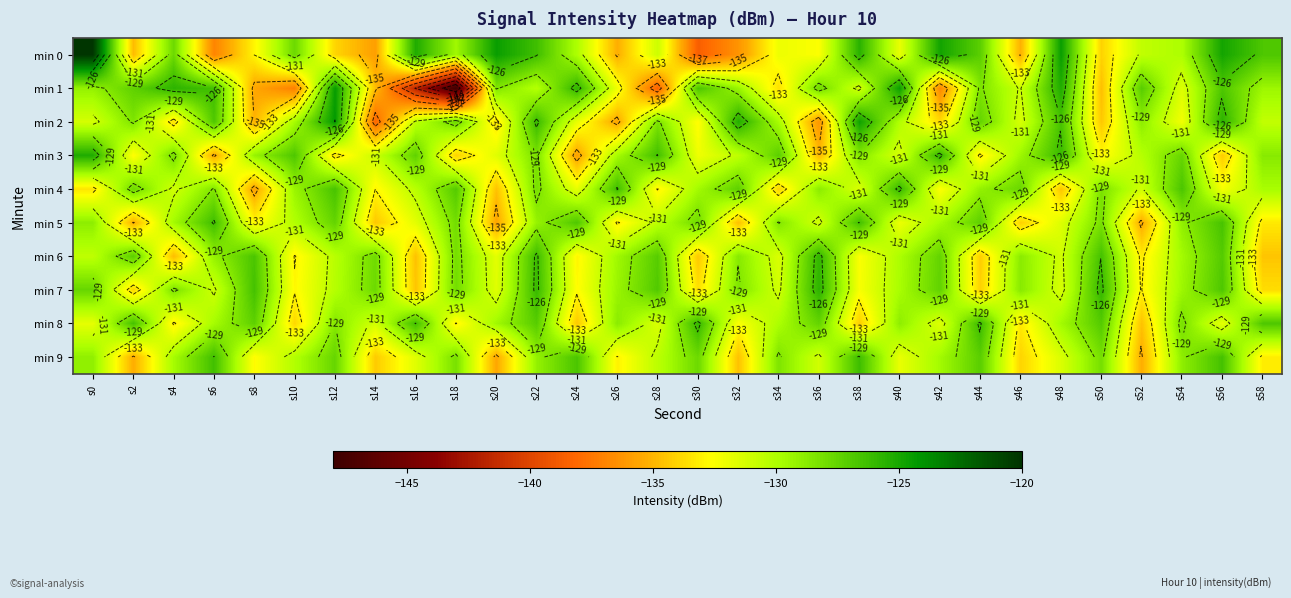

What is the maximum value for min 4?

-126.0